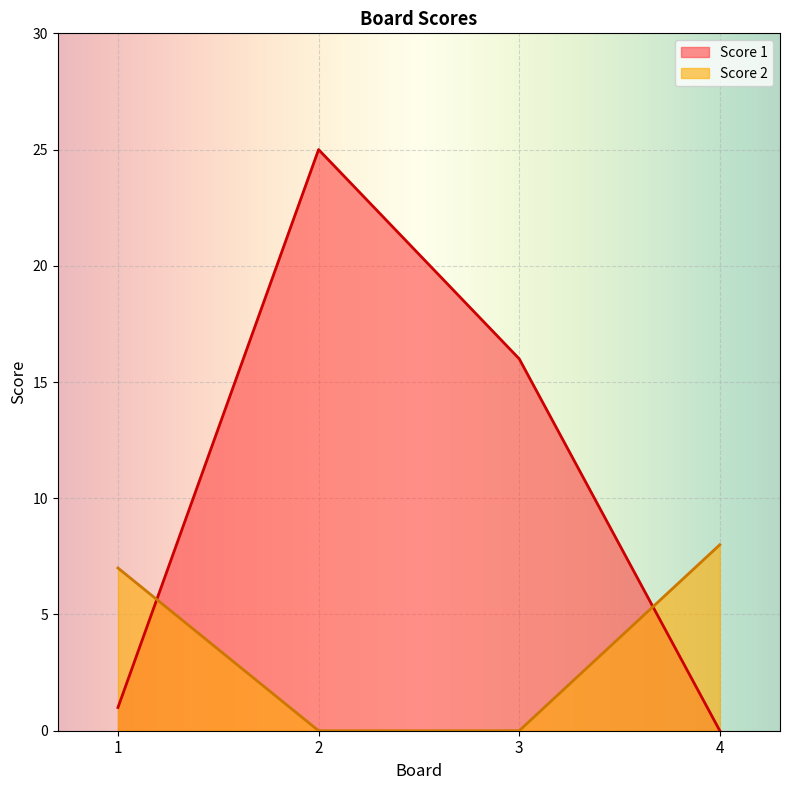

List the labels in order of Score 1 value, largest first.

2, 3, 1, 4